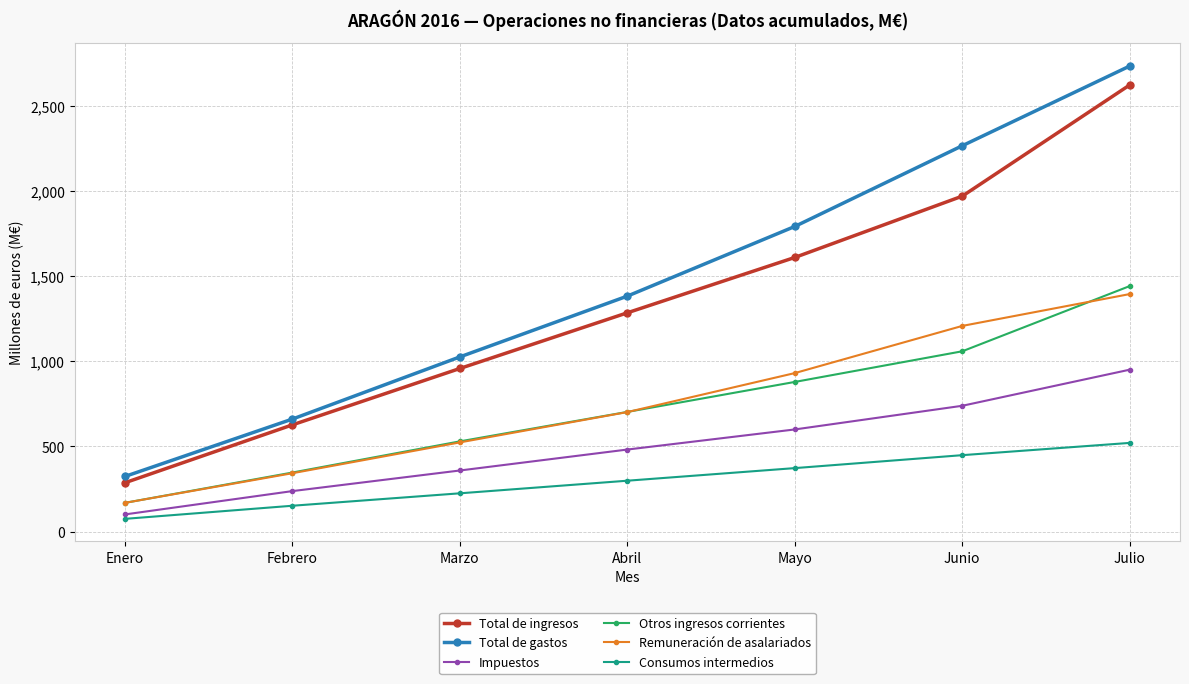

List the labels in order of Impuestos value, largest first.

Julio, Junio, Mayo, Abril, Marzo, Febrero, Enero